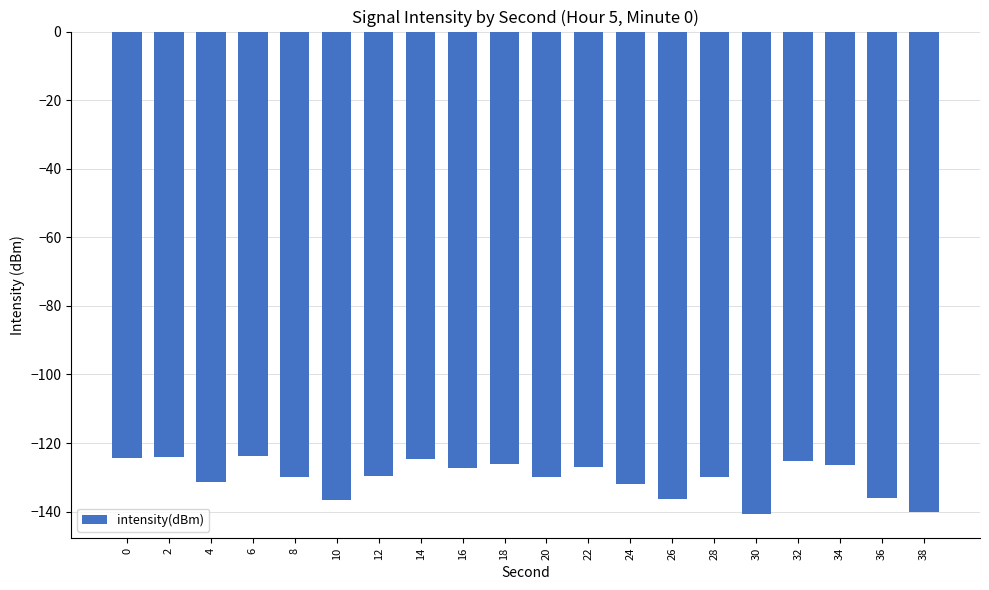

What is the difference between the maximum and minimum values?

16.8